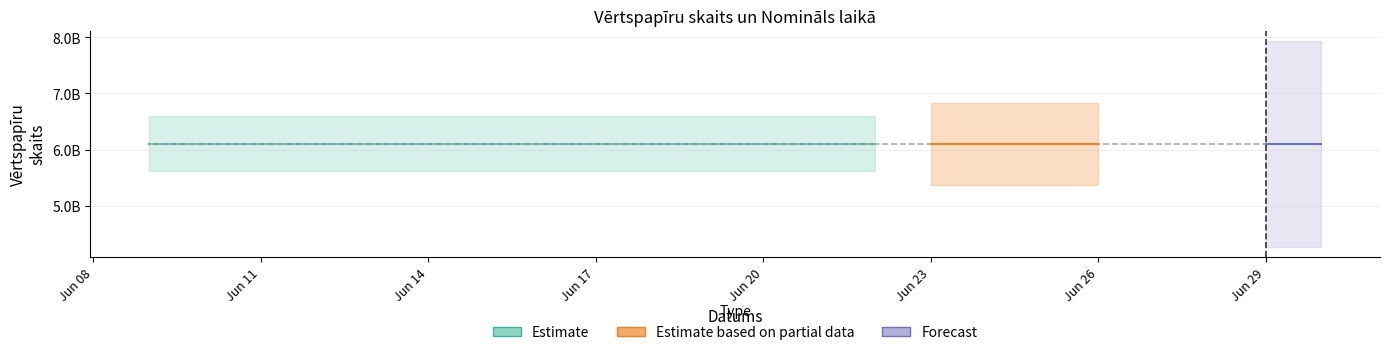

True or false: Vērtspapīru skaits and Vērtspapīra nomināls cross at least once.

False